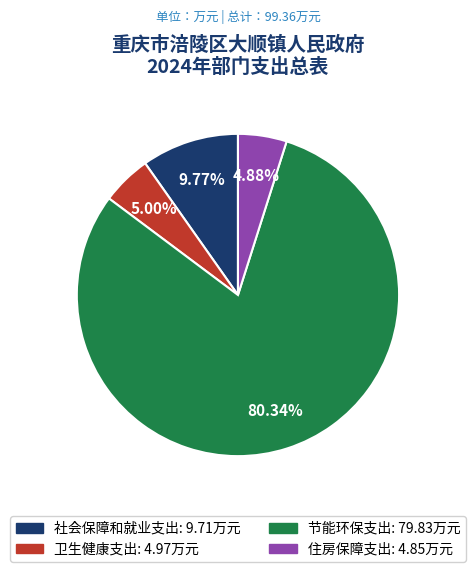

Count the number of slices in the pie.

4